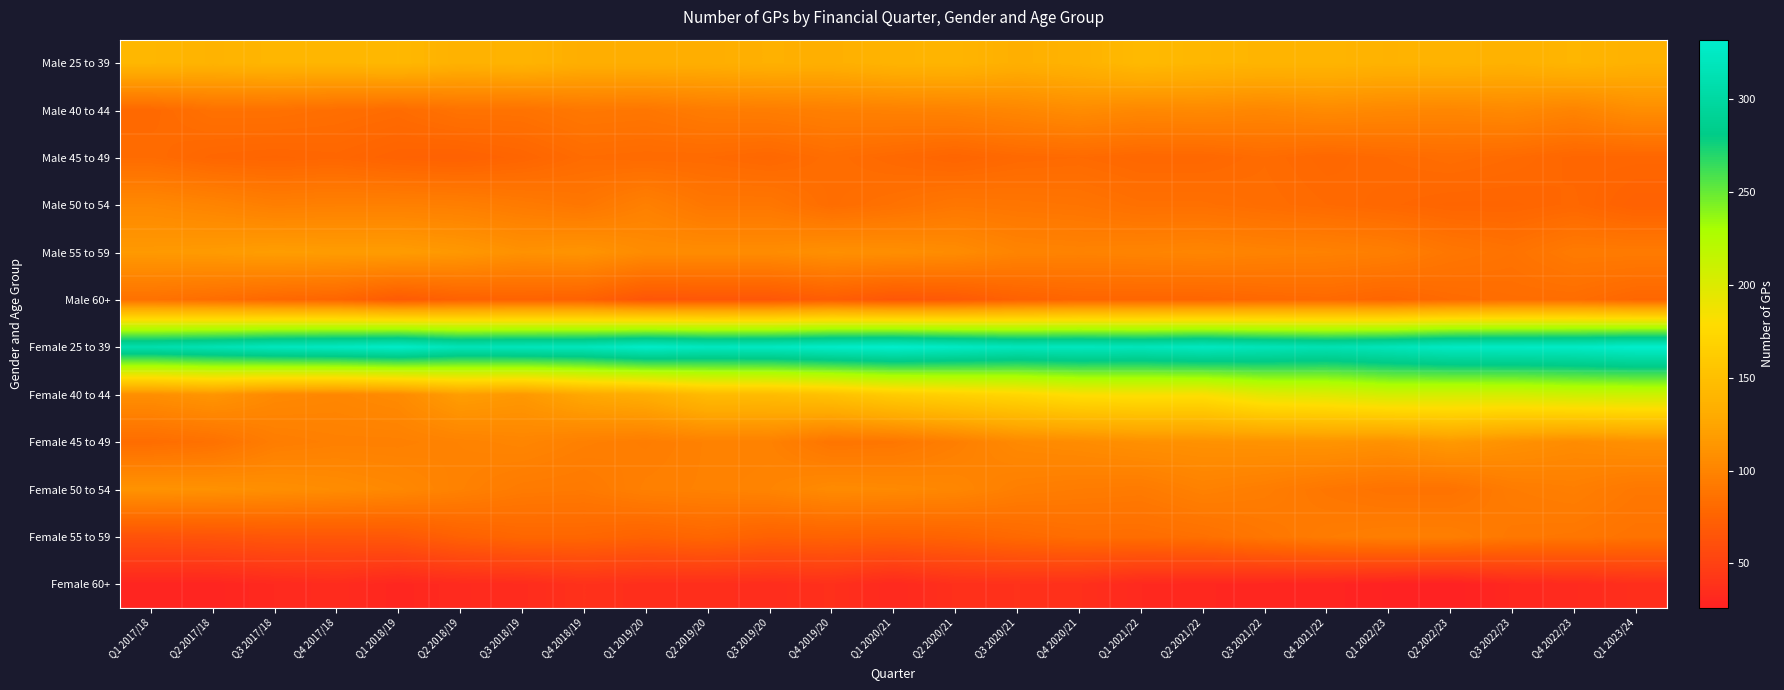

Which series has the largest total across all categories?

Female 25 to 39